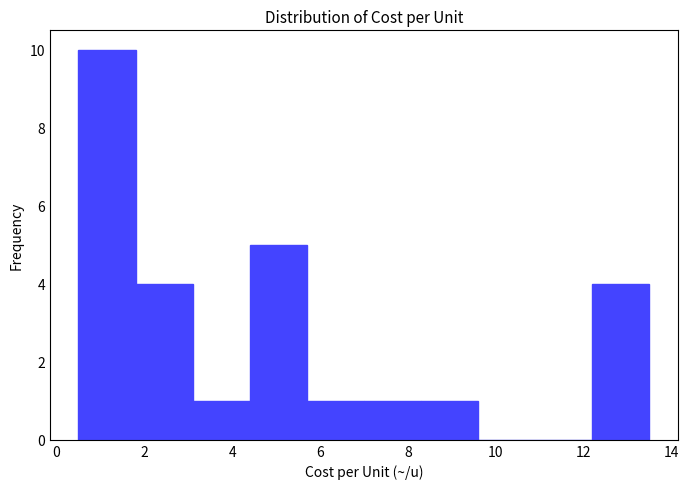

Over which range of the x-axis is the bar tallest?

0.5 to 1.8